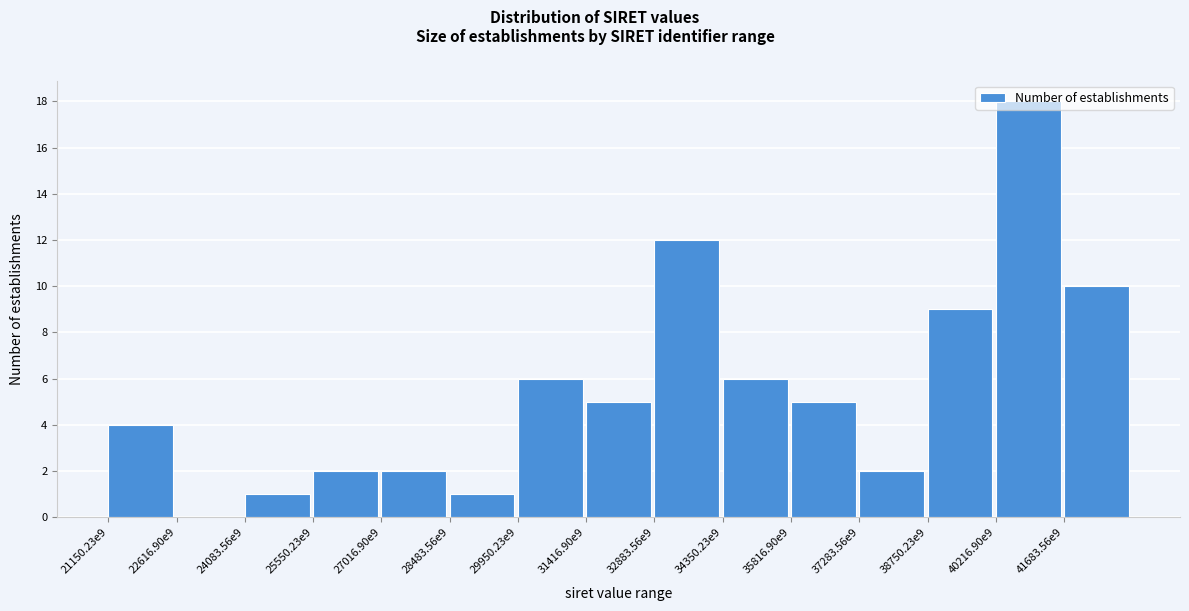

The value at 24083.56e9 is 1. True or false?

True